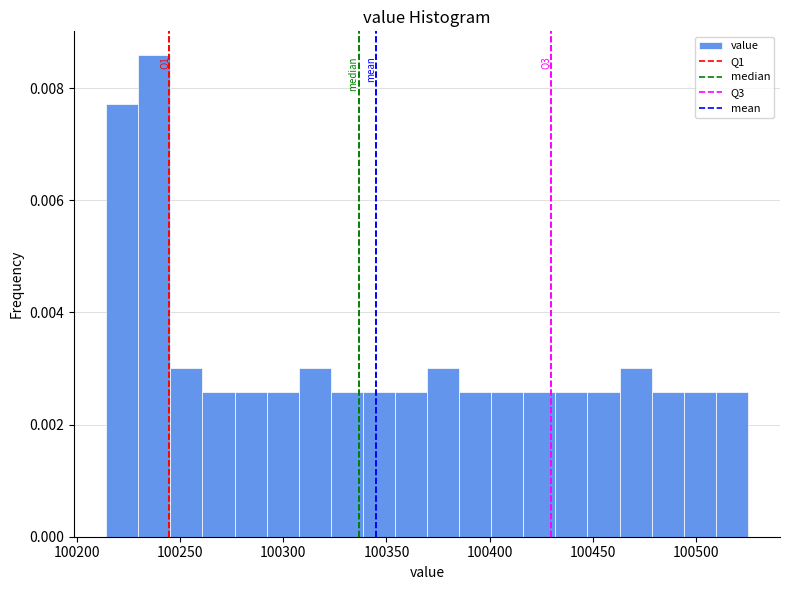

Around what value on the x-axis is the tallest bar? Give the approximate position of its centre, as read against the axis.

100240